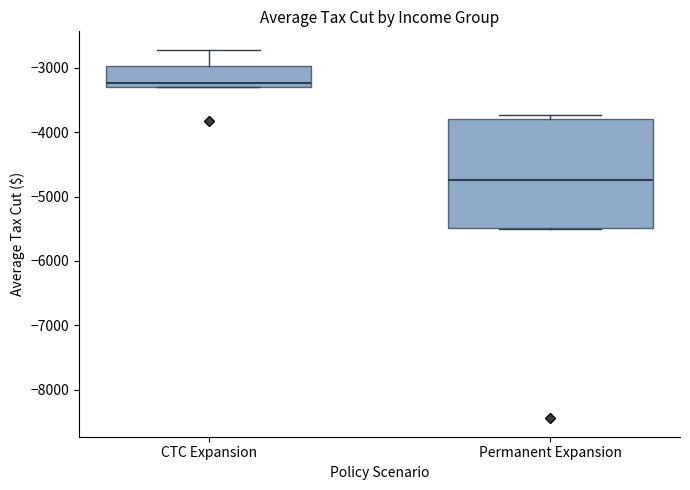

Reading left to right, transcribe this box plot: for each box, give where its median line is, the range the box spans, and where its two whiskers end, as read against the y-axis. The values are not printed on the chart, so give them approximately, as read against the axis.

CTC Expansion: median -3200, box -3300 to -3000, whiskers -3300 to -2700
Permanent Expansion: median -4700, box -5500 to -3800, whiskers -5500 to -3700